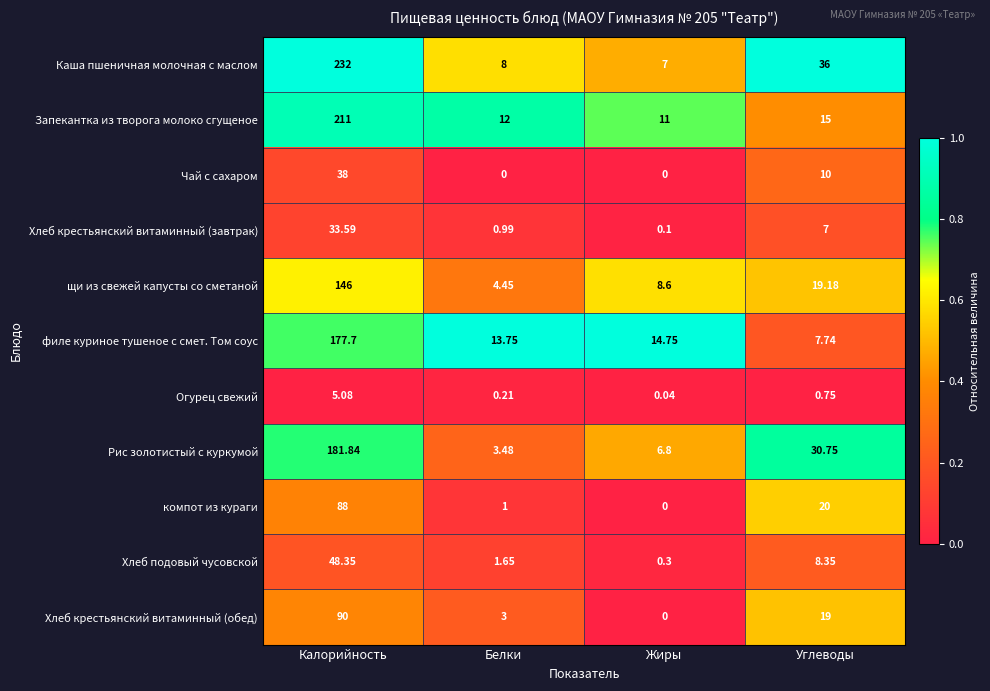

Which series has the largest total across all categories?

Каша пшеничная молочная с маслом